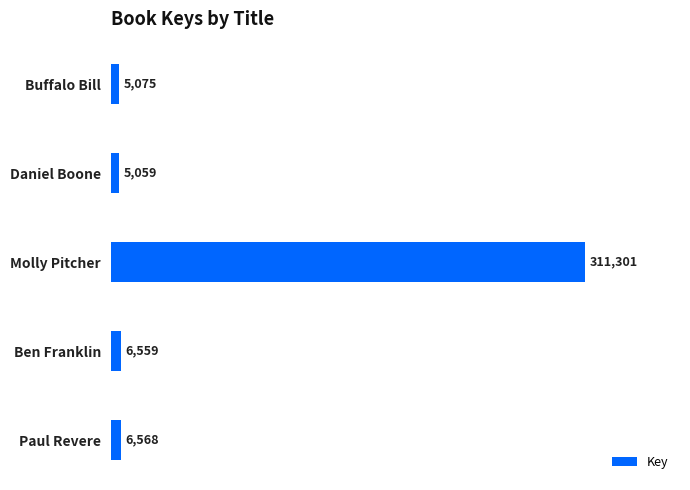

Is it true that the value at Daniel Boone is 5059?

True